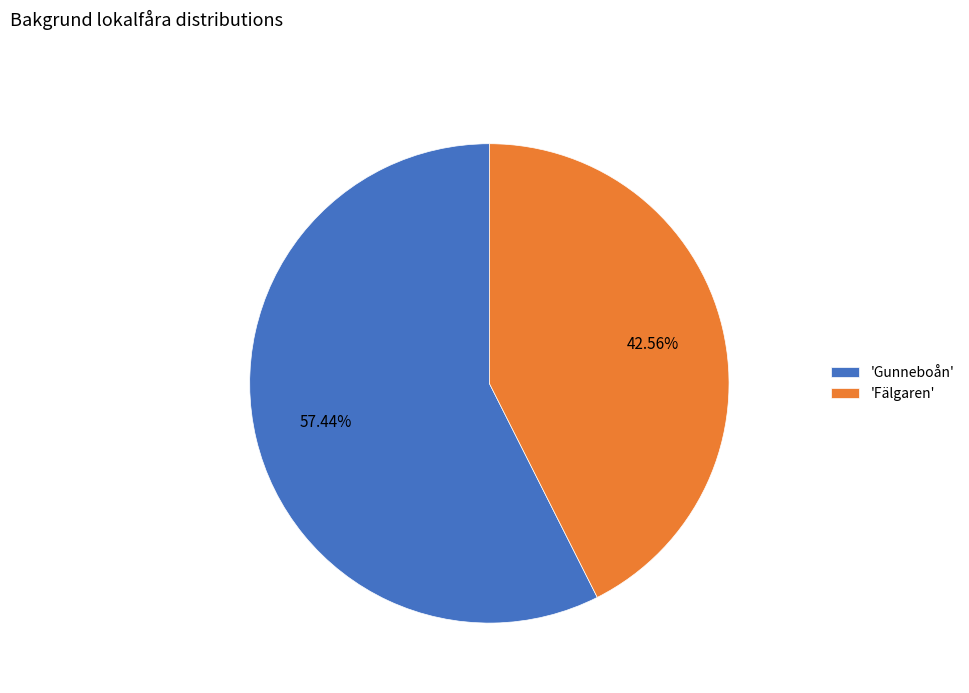

Is the sum of 'Gunneboån' and 'Fälgaren' greater than half?

Yes